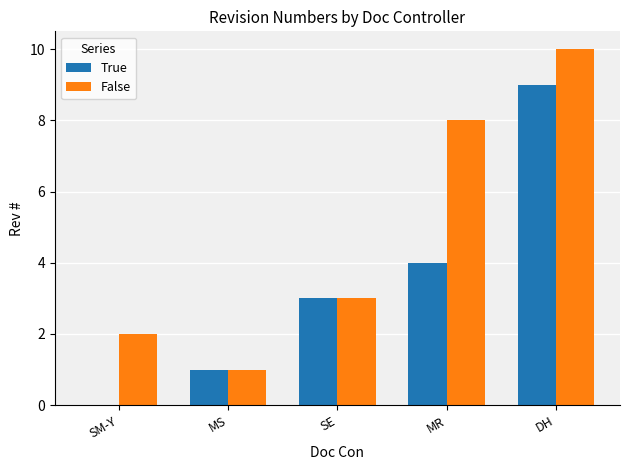

Between MR and DH, which series saw the biggest shift?

True